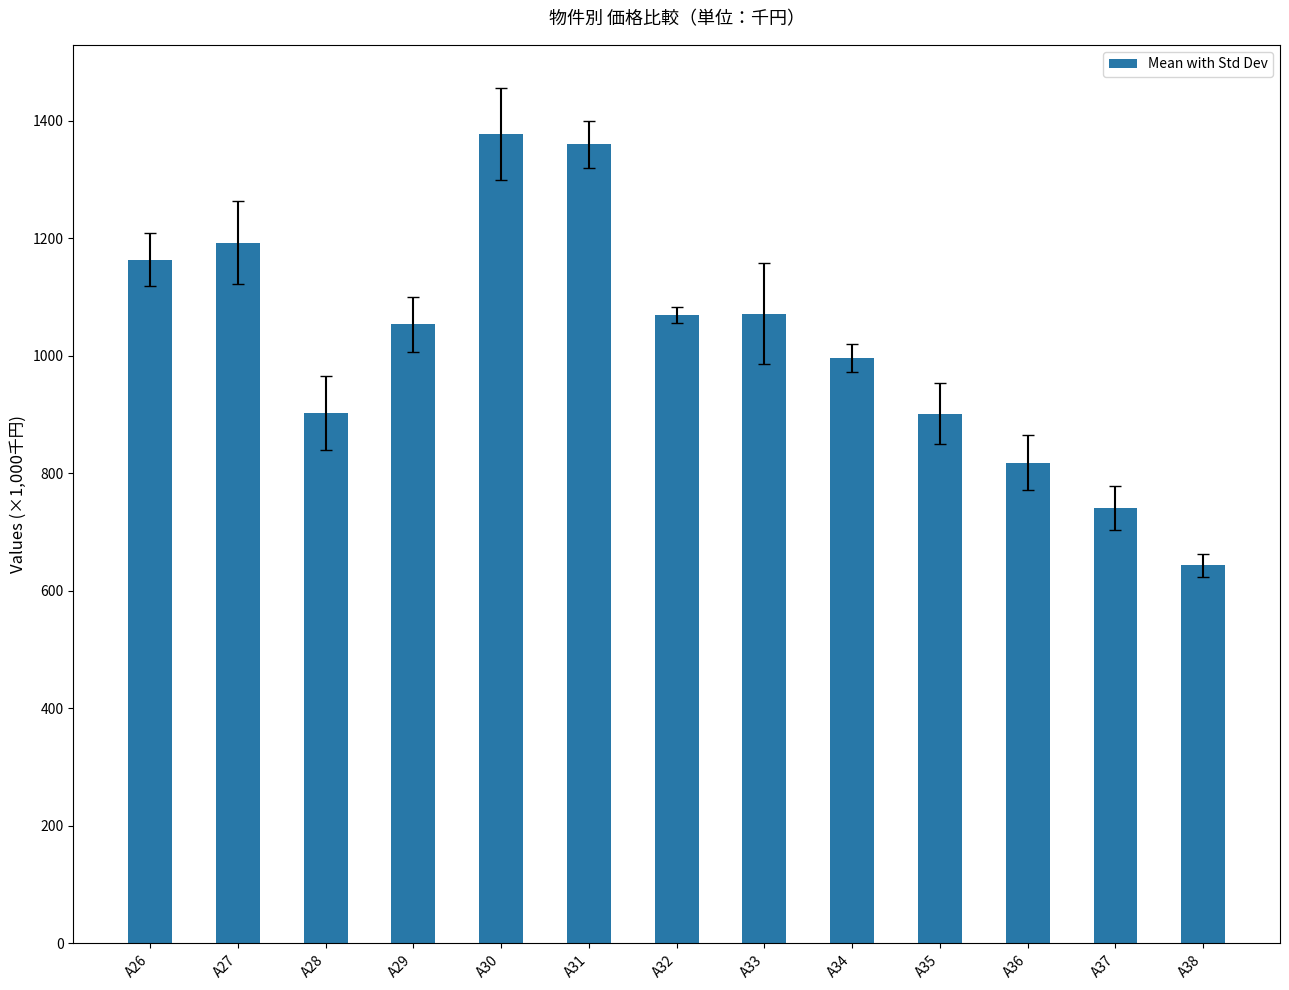

What is the change in value from A32 to A38?

-425.6